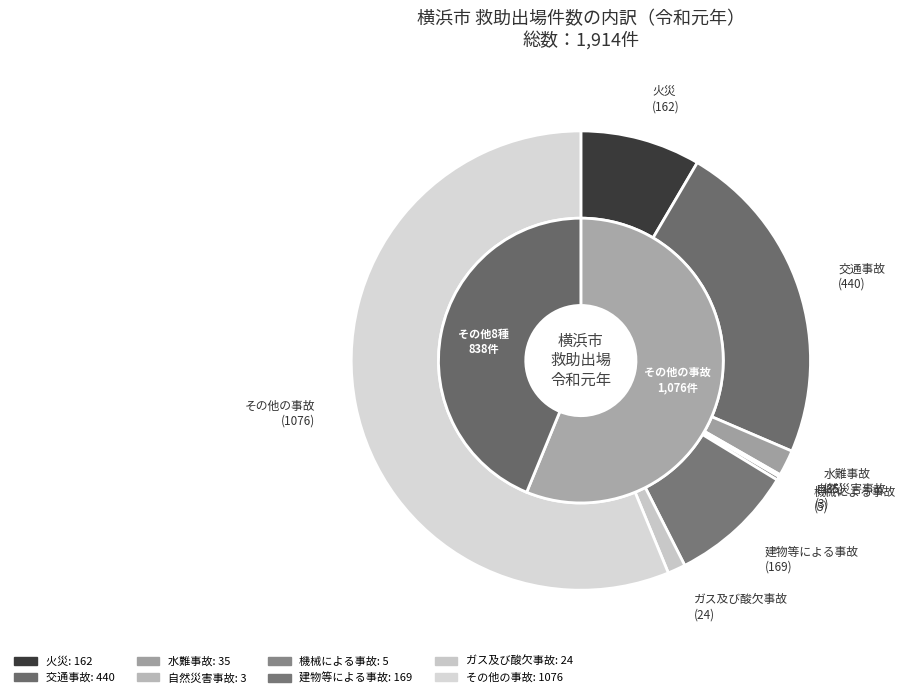

What percentage is the 水難事故 slice, to the nearest percent?

2%